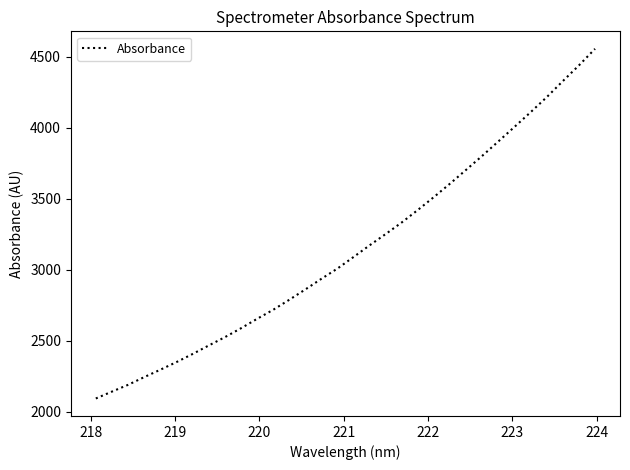

What is the difference between the maximum and minimum values?

2462.1